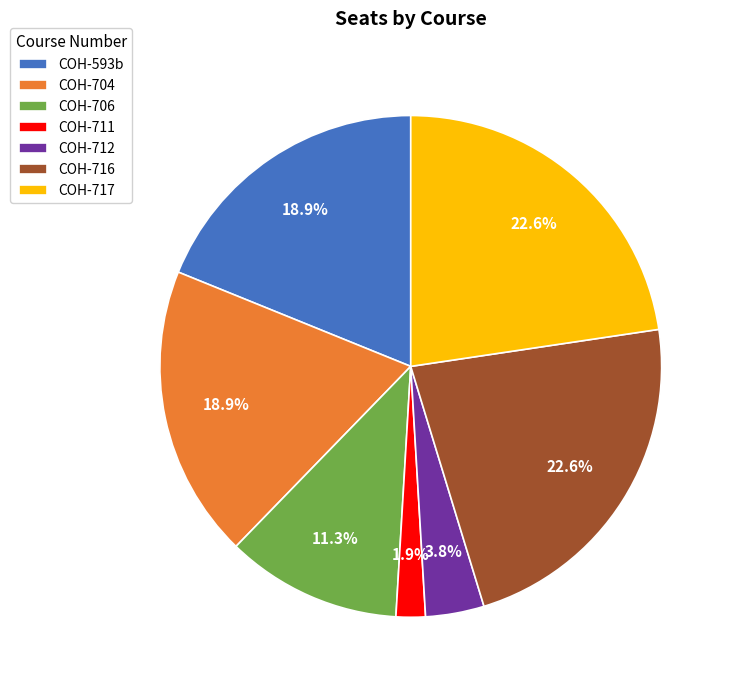

How many slices are in this pie chart?

7